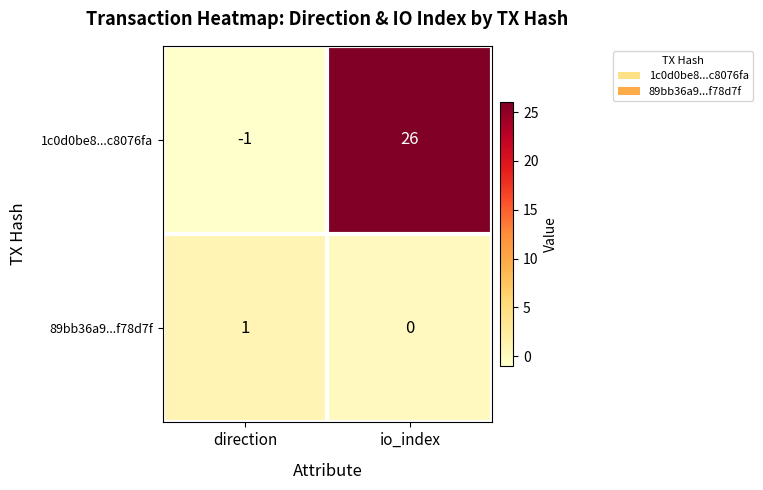

List the series in order of their overall mean, highest first.

1c0d0be8...c8076fa, 89bb36a9...f78d7f